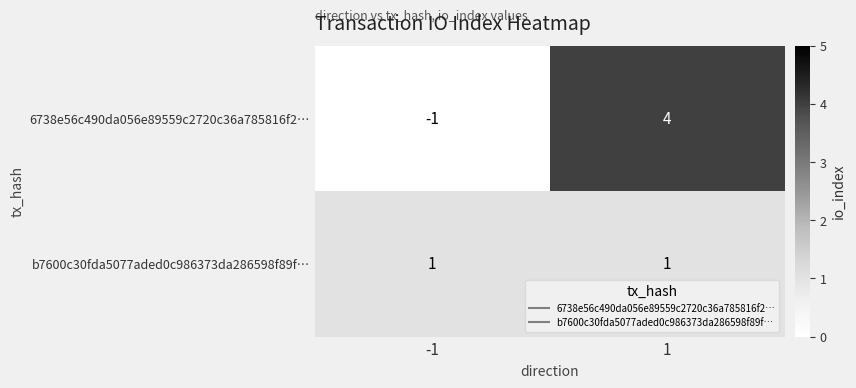

Reading left to right, transcribe all the data shown in this chart.

6738e56c490da056e89559c2720c36a785816f2…: -1	4
b7600c30fda5077aded0c986373da286598f89f…: 1	1